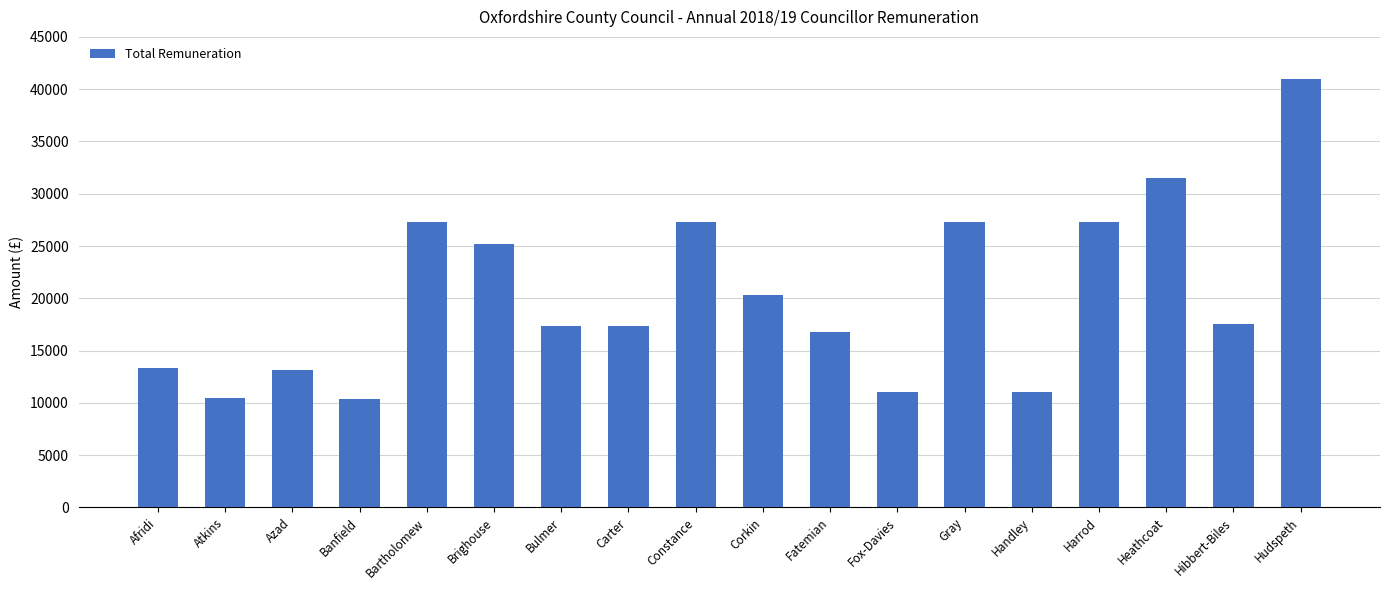

What is the label of the 2nd bar from the left?

Atkins